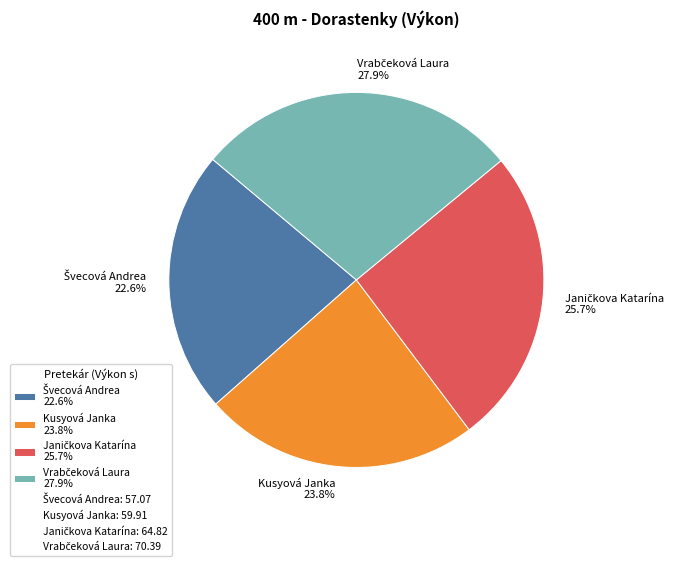

Does Kusyová Janka 23.8% represent more than half of the total?

No